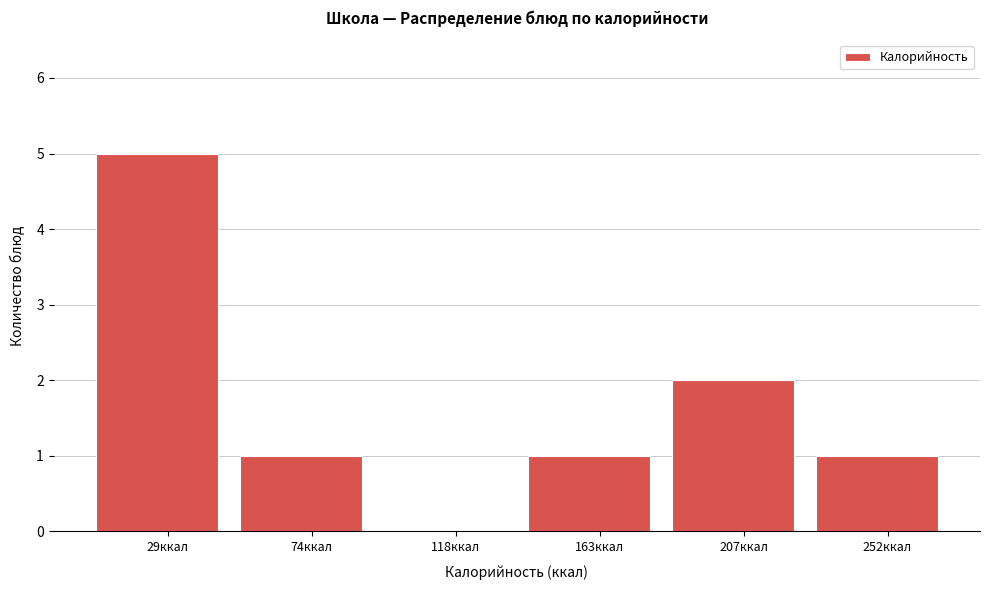

Reading right to left, list all the values displayed in this chart.

252ккал=1	207ккал=2	163ккал=1	118ккал=0	74ккал=1	29ккал=5